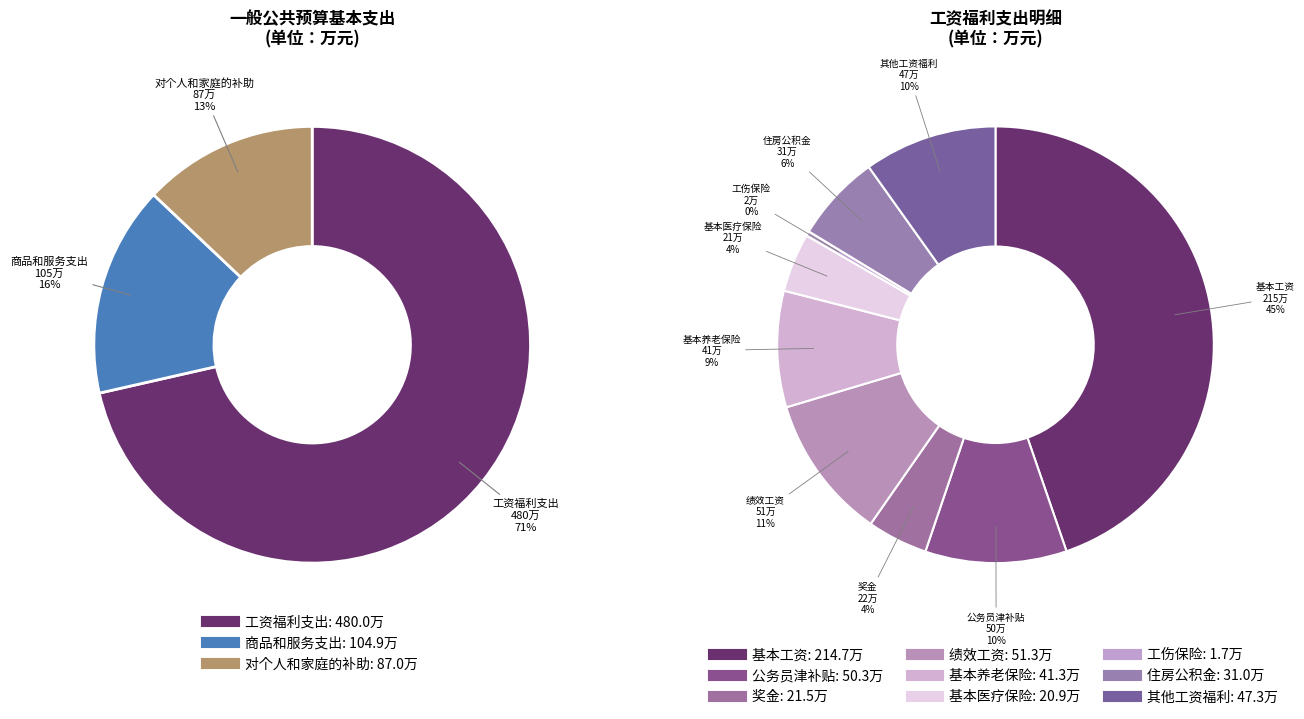

Does 对个人和家庭的补助 account for over 50% of the chart?

No